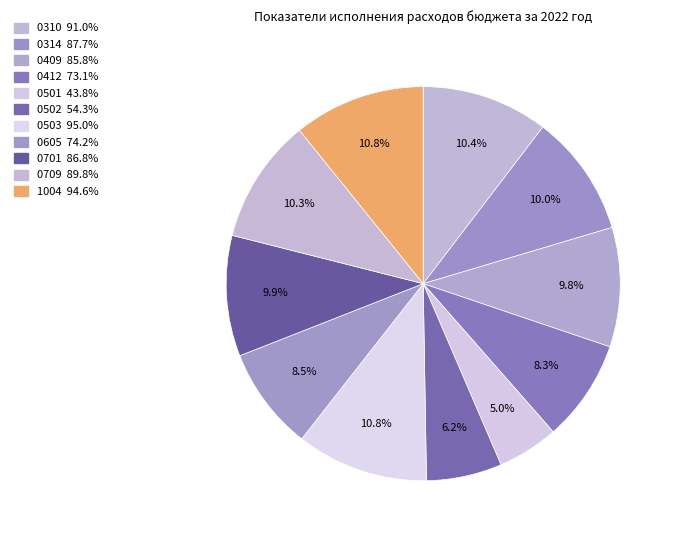

What percentage is the 0314 slice, to the nearest percent?

10%